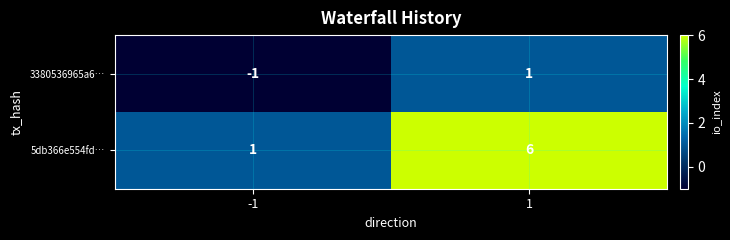

Between -1 and 1, which series saw the biggest shift?

5db366e554fd…